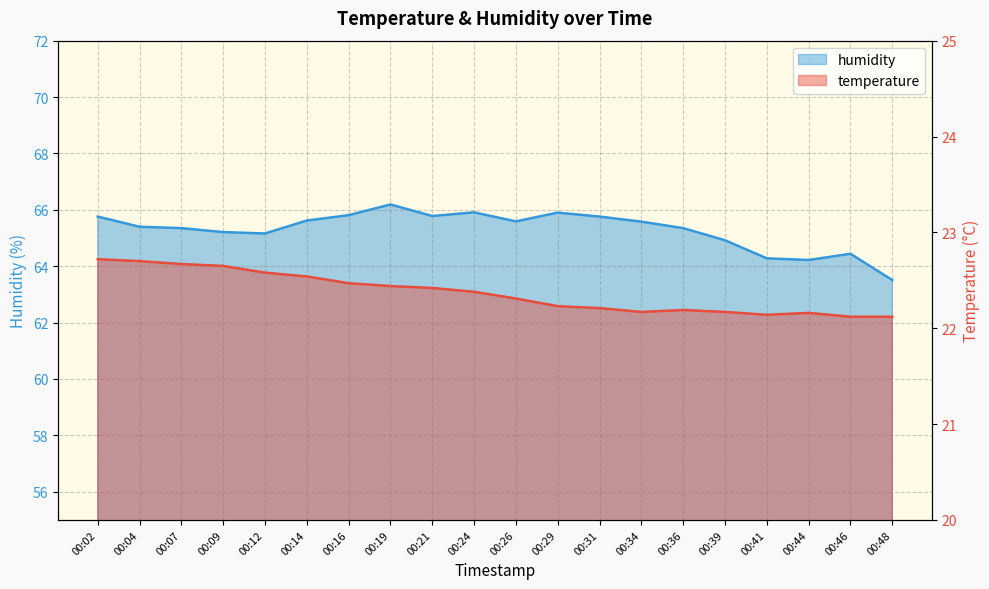

How many series are shown in this chart?

2